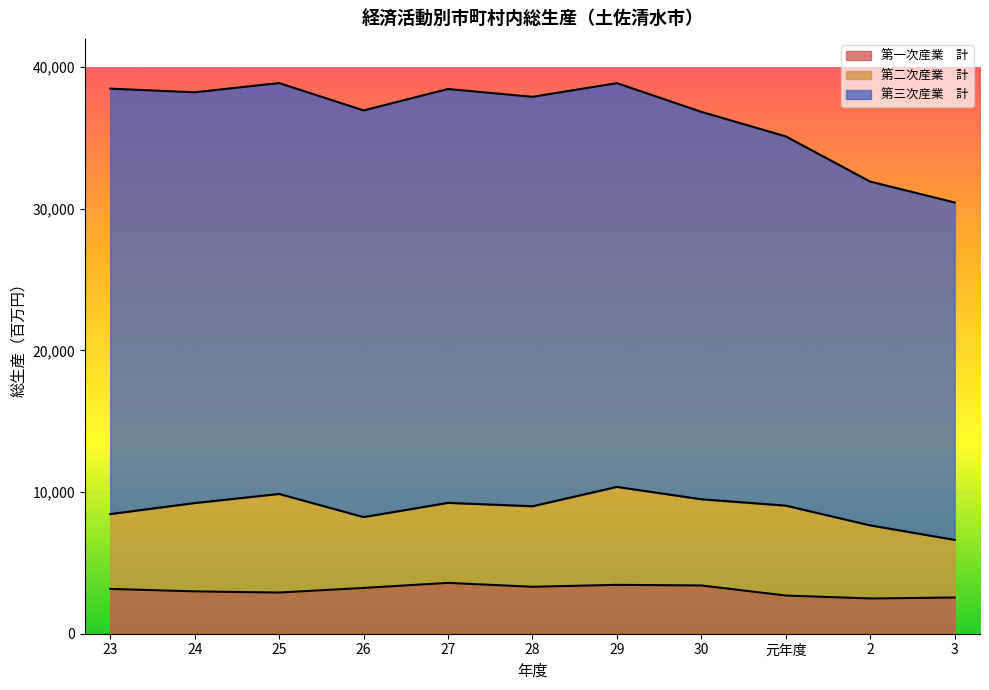

True or false: 第三次産業　計 and 第二次産業　計 intersect in this chart.

False